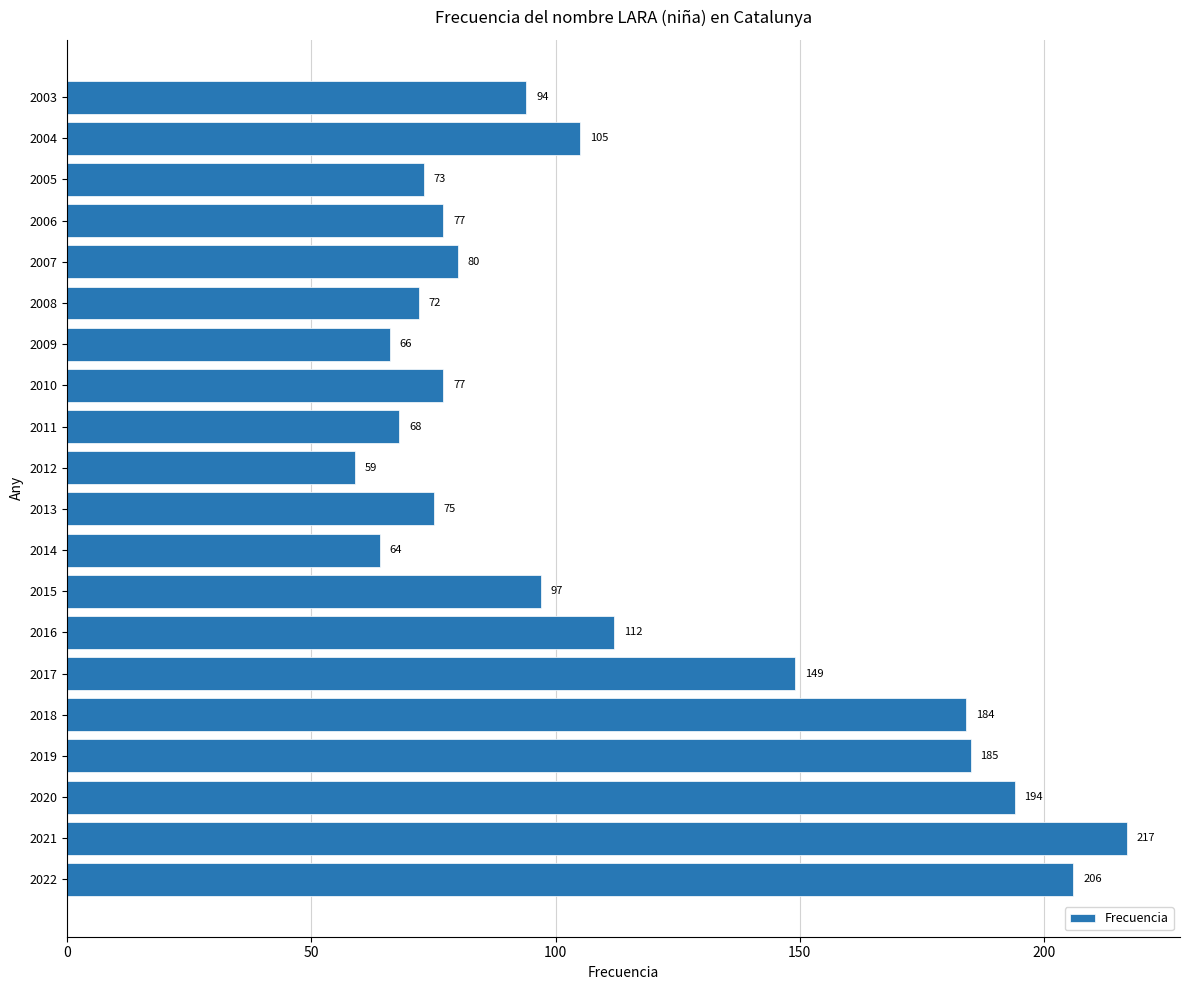

How many values are below 94?

10